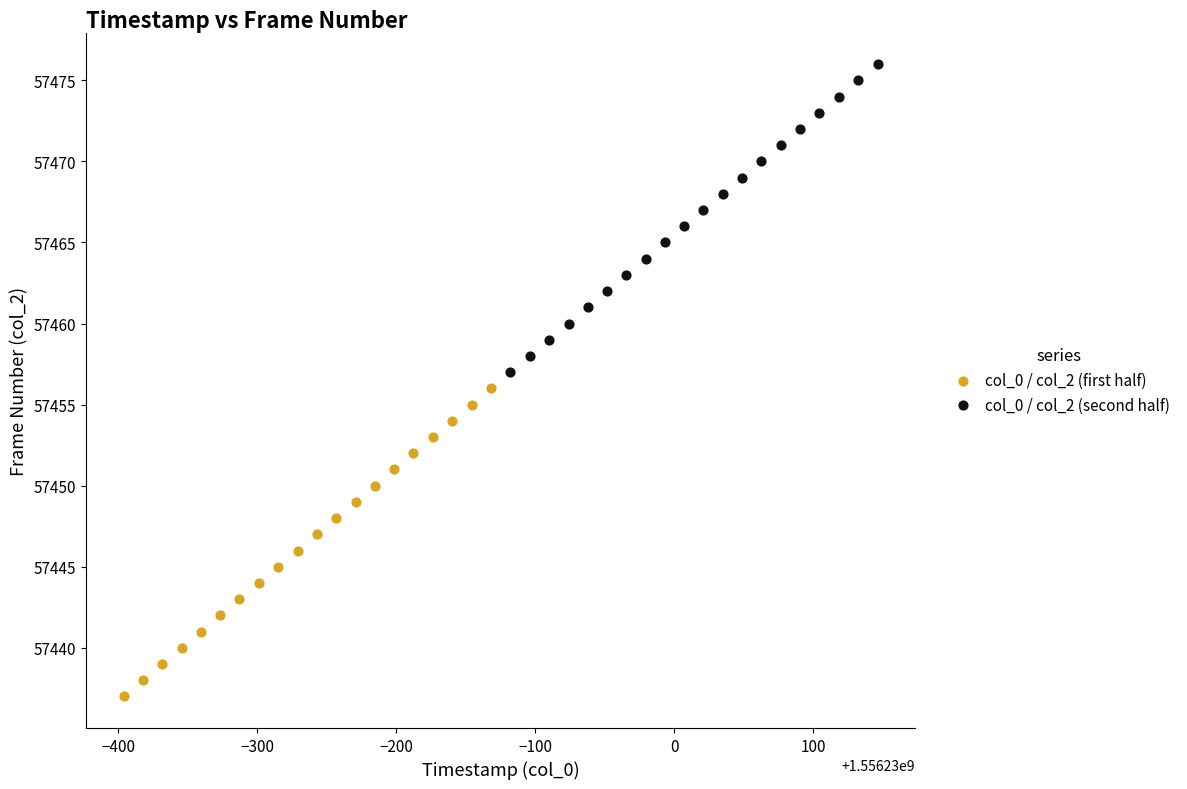

Which series reaches the minimum Y coordinate?

col_0 / col_2 (first half)